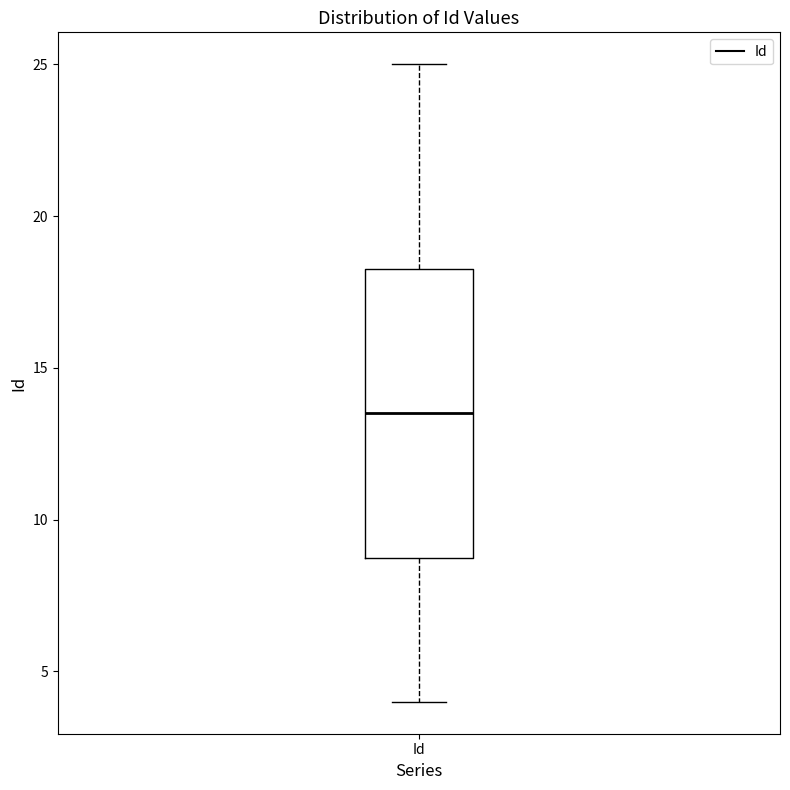

Transcribe this box plot: give where the median line is, the range the box spans, and where the two whiskers end, as read against the y-axis. The values are not printed on the chart, so give them approximately, as read against the axis.

median 13.5, box 9.0 to 18.5, whiskers 4.0 to 25.0